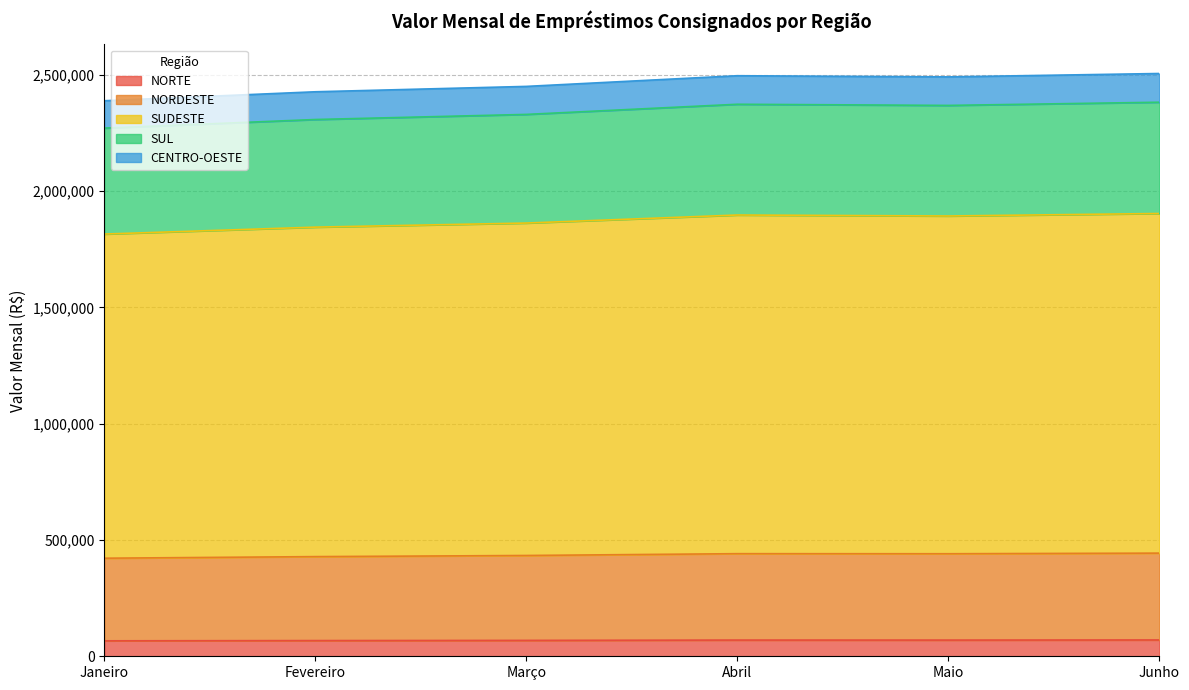

What is the lowest value of the NORTE series?

66461